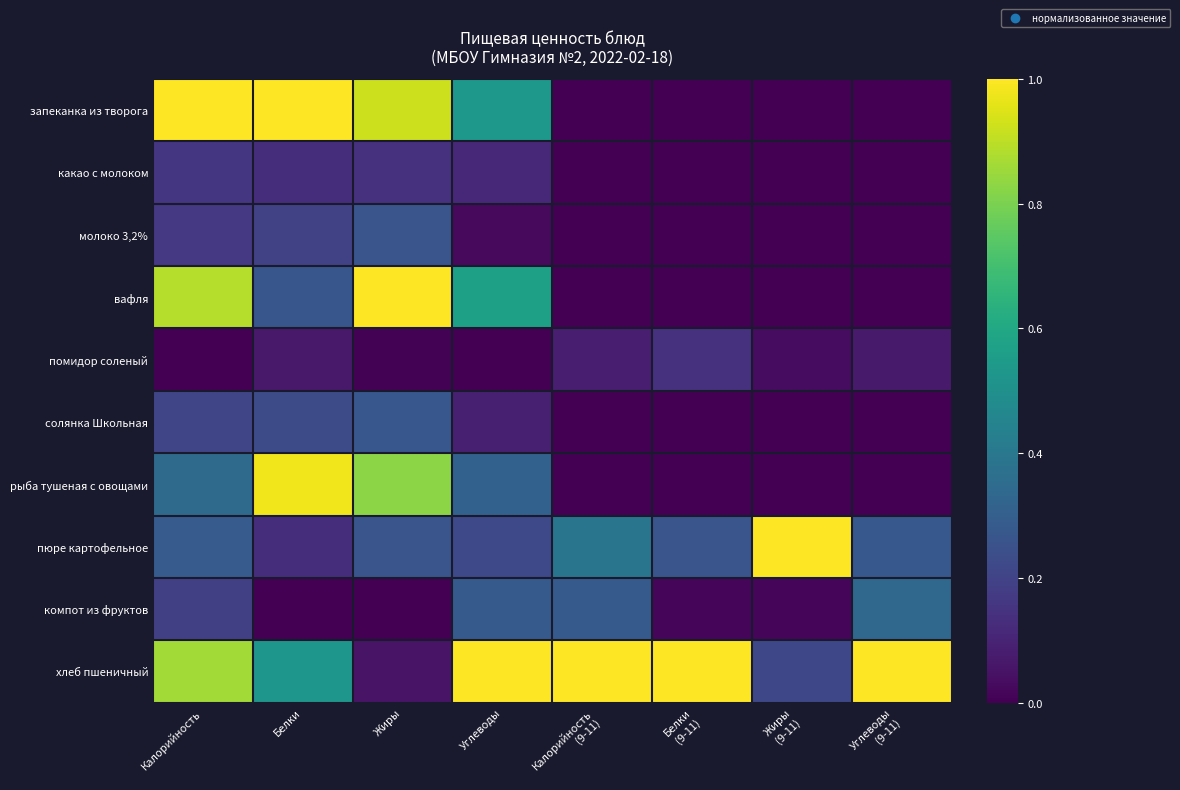

Reading left to right, transcribe all the data shown in this chart.

запеканка из творога: Калорийность=1.0	Белки=1.0	Жиры=0.9	Углеводы=0.5	Калорийность
(9-11)=0.0	Белки
(9-11)=0.0	Жиры
(9-11)=0.0	Углеводы
(9-11)=0.0
какао с молоком: Калорийность=0.2	Белки=0.1	Жиры=0.1	Углеводы=0.1	Калорийность
(9-11)=0.0	Белки
(9-11)=0.0	Жиры
(9-11)=0.0	Углеводы
(9-11)=0.0
молоко 3,2%: Калорийность=0.2	Белки=0.2	Жиры=0.3	Углеводы=0.0	Калорийность
(9-11)=0.0	Белки
(9-11)=0.0	Жиры
(9-11)=0.0	Углеводы
(9-11)=0.0
вафля: Калорийность=0.9	Белки=0.3	Жиры=1.0	Углеводы=0.6	Калорийность
(9-11)=0.0	Белки
(9-11)=0.0	Жиры
(9-11)=0.0	Углеводы
(9-11)=0.0
помидор соленый: Калорийность=0.0	Белки=0.1	Жиры=0.0	Углеводы=0.0	Калорийность
(9-11)=0.1	Белки
(9-11)=0.1	Жиры
(9-11)=0.0	Углеводы
(9-11)=0.1
солянка Школьная: Калорийность=0.2	Белки=0.2	Жиры=0.3	Углеводы=0.1	Калорийность
(9-11)=0.0	Белки
(9-11)=0.0	Жиры
(9-11)=0.0	Углеводы
(9-11)=0.0
рыба тушеная с овощами: Калорийность=0.3	Белки=1.0	Жиры=0.8	Углеводы=0.3	Калорийность
(9-11)=0.0	Белки
(9-11)=0.0	Жиры
(9-11)=0.0	Углеводы
(9-11)=0.0
пюре картофельное: Калорийность=0.3	Белки=0.1	Жиры=0.3	Углеводы=0.2	Калорийность
(9-11)=0.4	Белки
(9-11)=0.3	Жиры
(9-11)=1.0	Углеводы
(9-11)=0.3
компот из фруктов: Калорийность=0.2	Белки=0.0	Жиры=0.0	Углеводы=0.3	Калорийность
(9-11)=0.3	Белки
(9-11)=0.0	Жиры
(9-11)=0.0	Углеводы
(9-11)=0.3
хлеб пшеничный: Калорийность=0.9	Белки=0.5	Жиры=0.1	Углеводы=1.0	Калорийность
(9-11)=1.0	Белки
(9-11)=1.0	Жиры
(9-11)=0.2	Углеводы
(9-11)=1.0